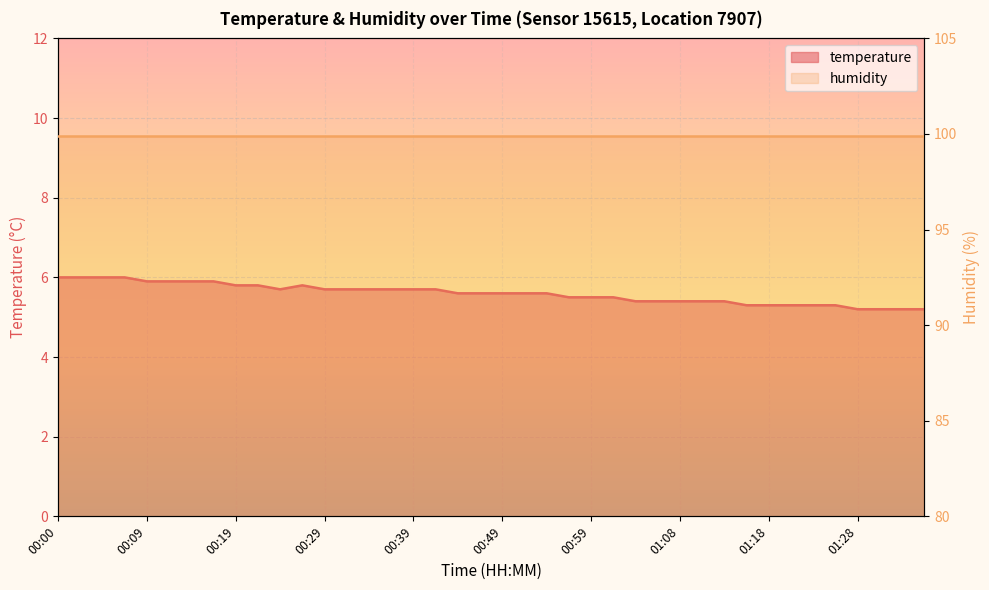

What is the sum of the values at 00:17 and 00:34?

11.6